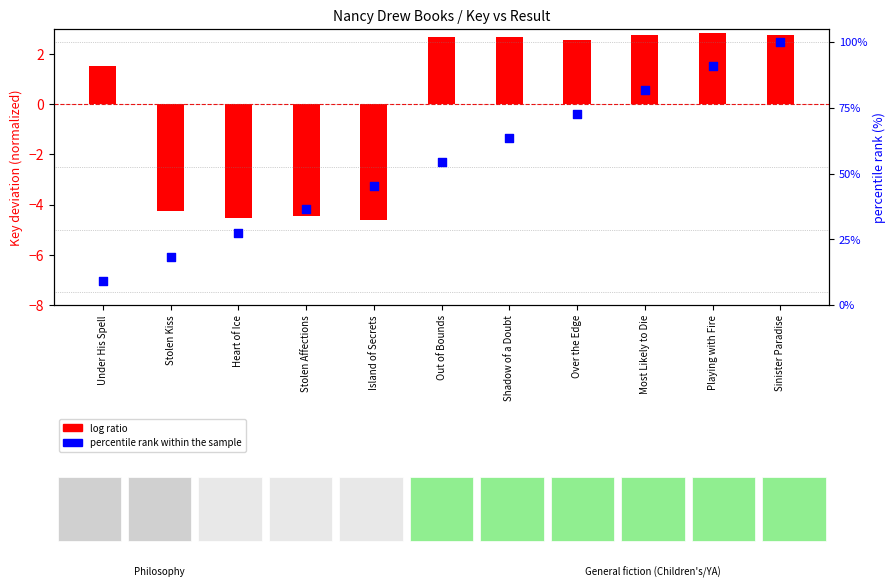

At how many categories does at least one series exceed 47?

6